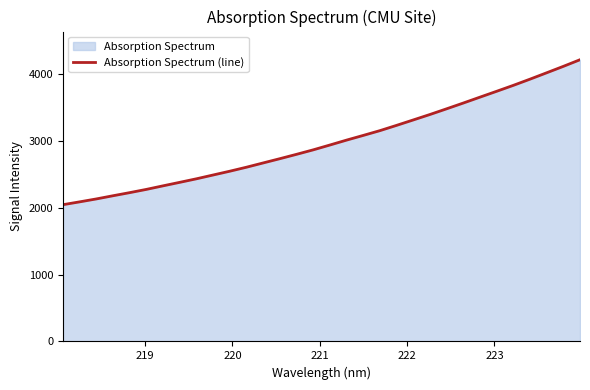

What is the minimum value shown in the chart?

2042.6